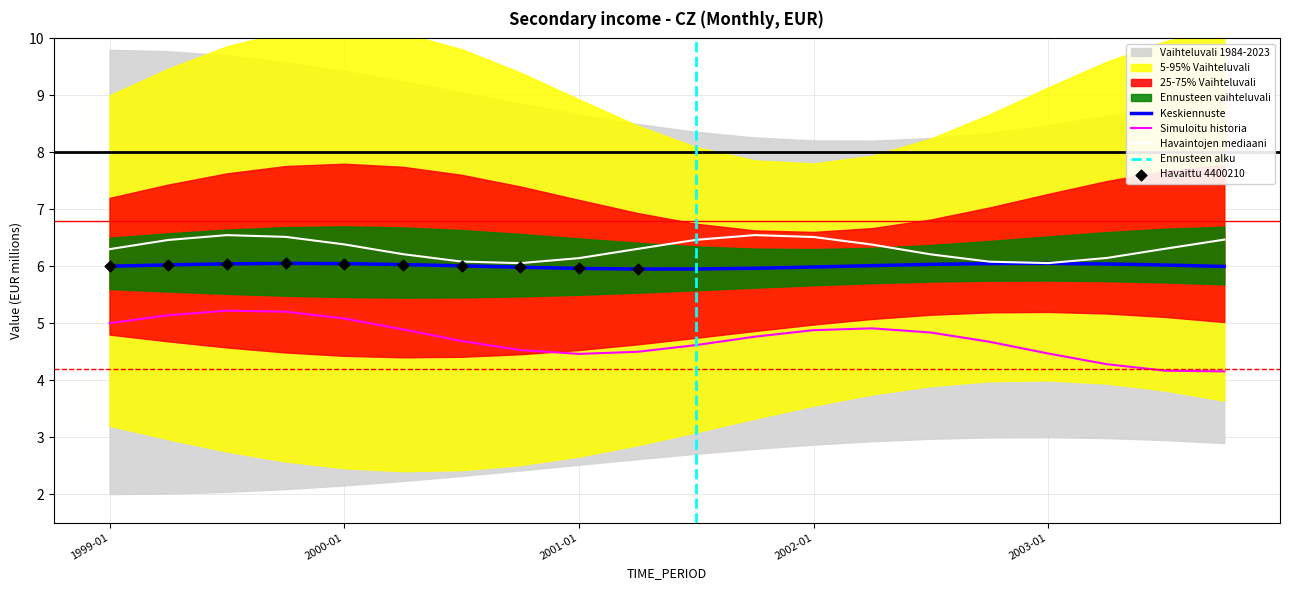

What is the minimum value for Simuloitu historia?

4.2